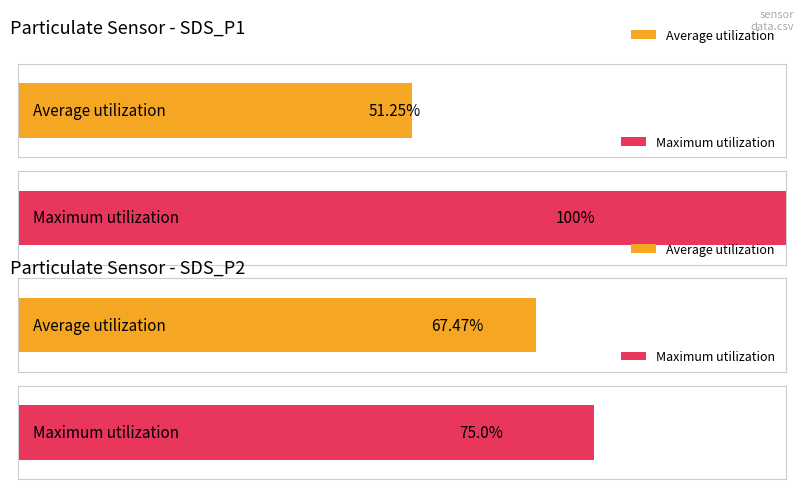

Is it true that SDS_P2 equals 0.2 at 0?

False